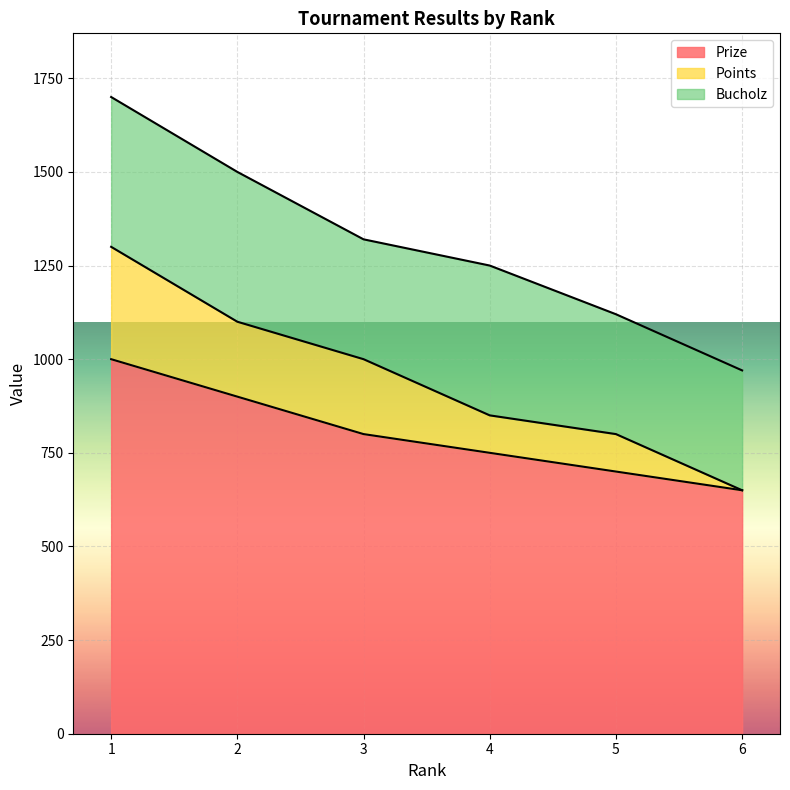

What is the difference between the second highest and minimum values in the Prize series?

250